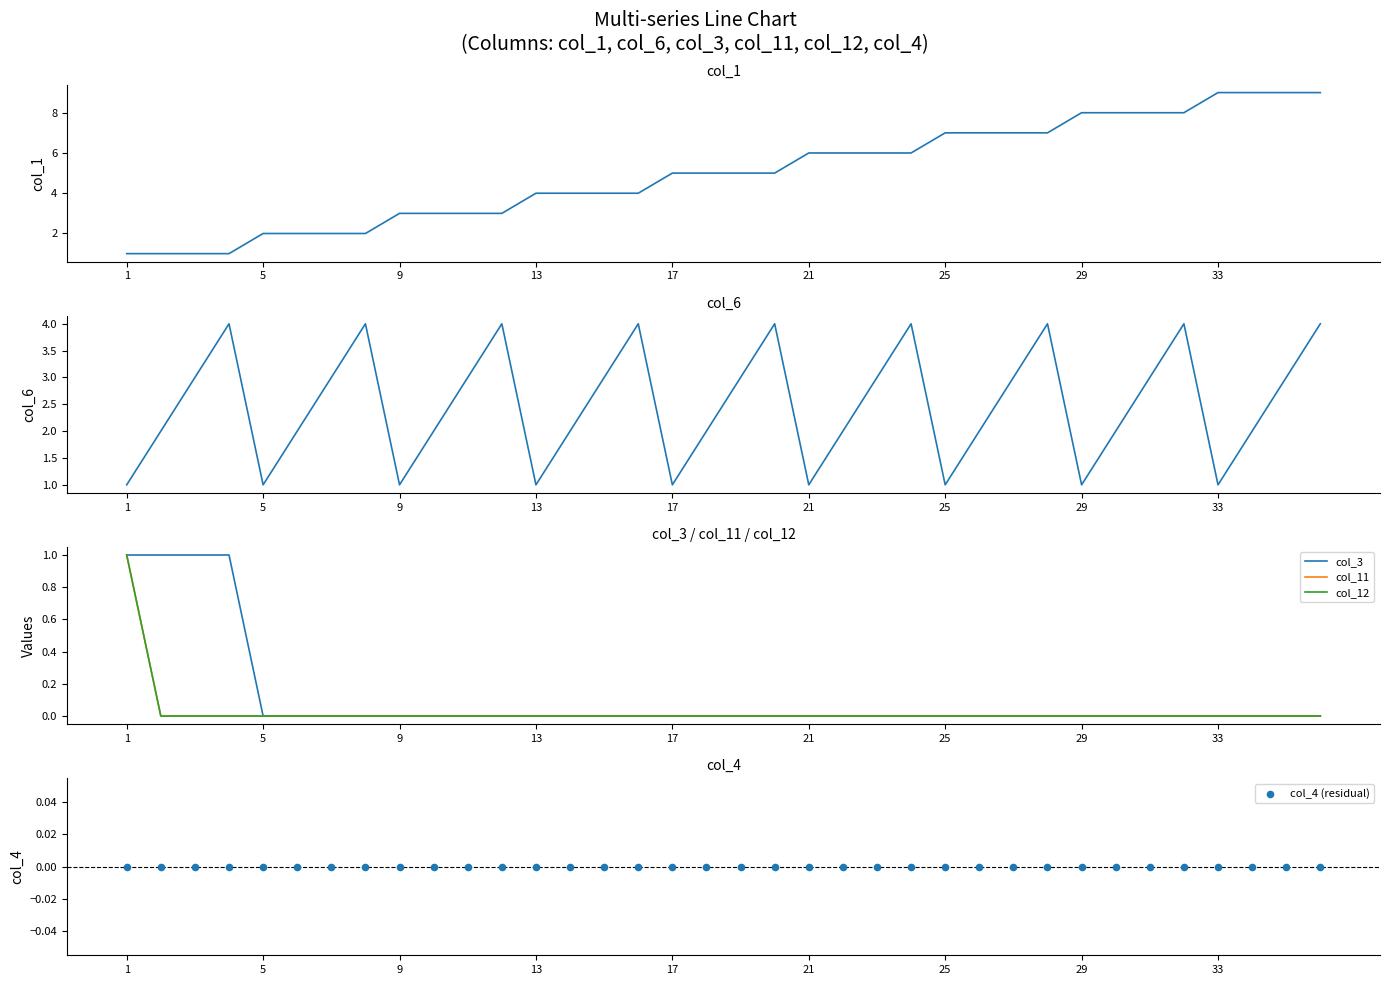

Which series reaches the maximum Y coordinate?

col_1